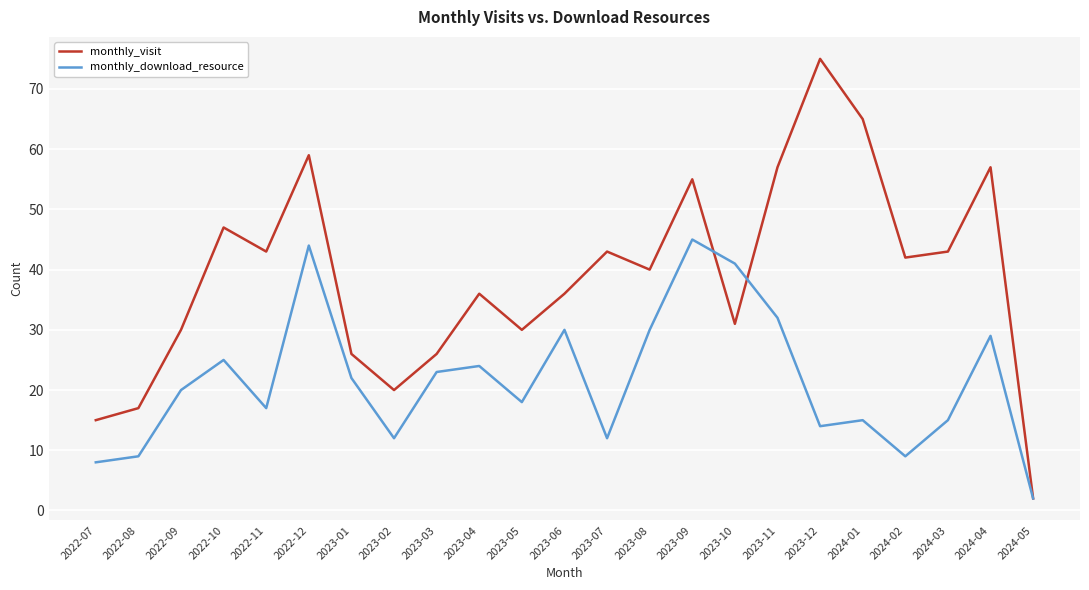

How many interior local peaks does the monthly_download_resource series have?

7